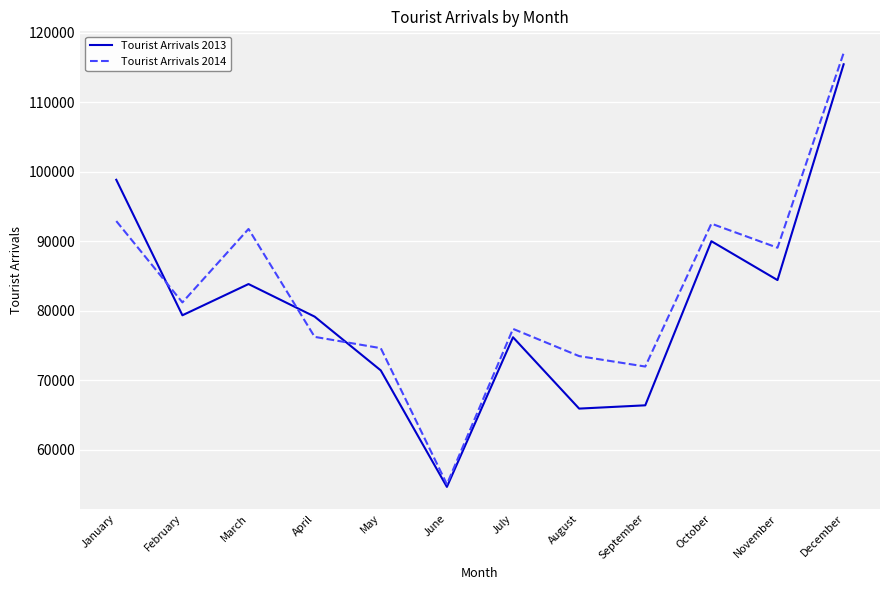

Rank the series at August from highest to lowest value.

Tourist Arrivals 2014, Tourist Arrivals 2013